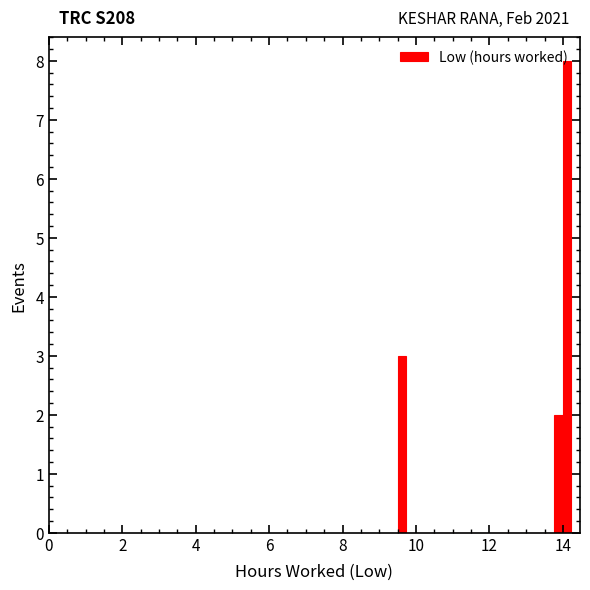

Read against the x-axis, roughly where is the centre of the tallest bar?

14.2